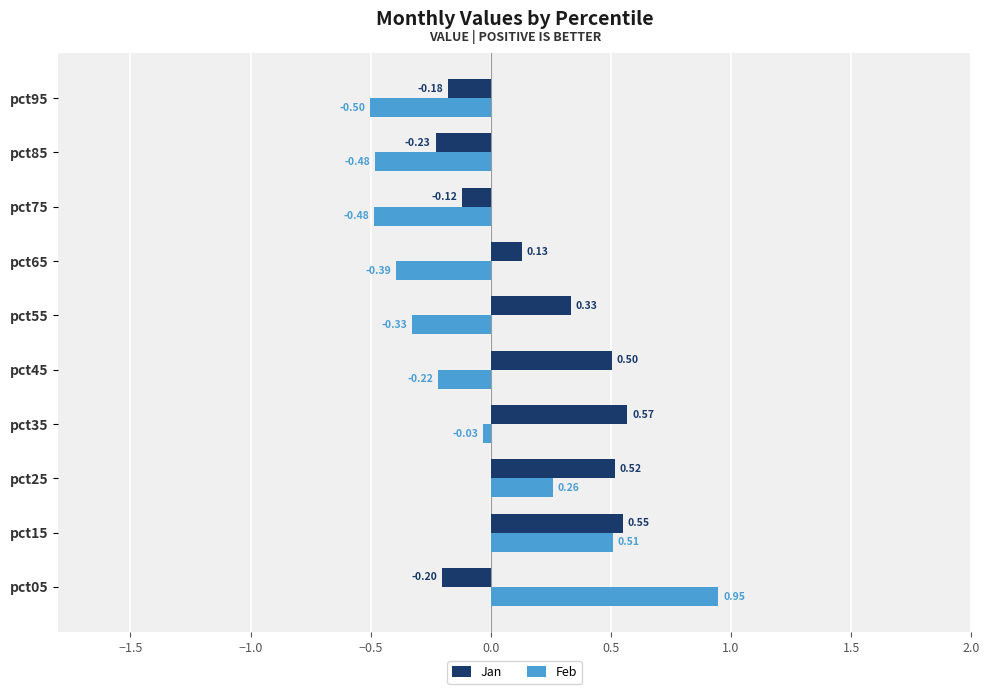

Which series changed the most between pct35 and pct75?

Jan